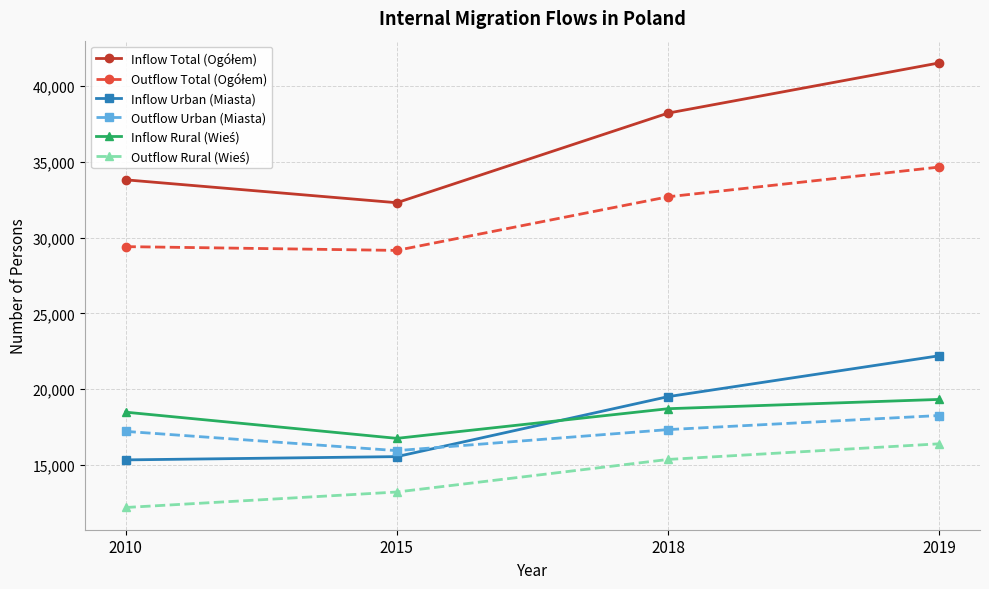

What is the spread (max minus min) of values at 2018?

22849